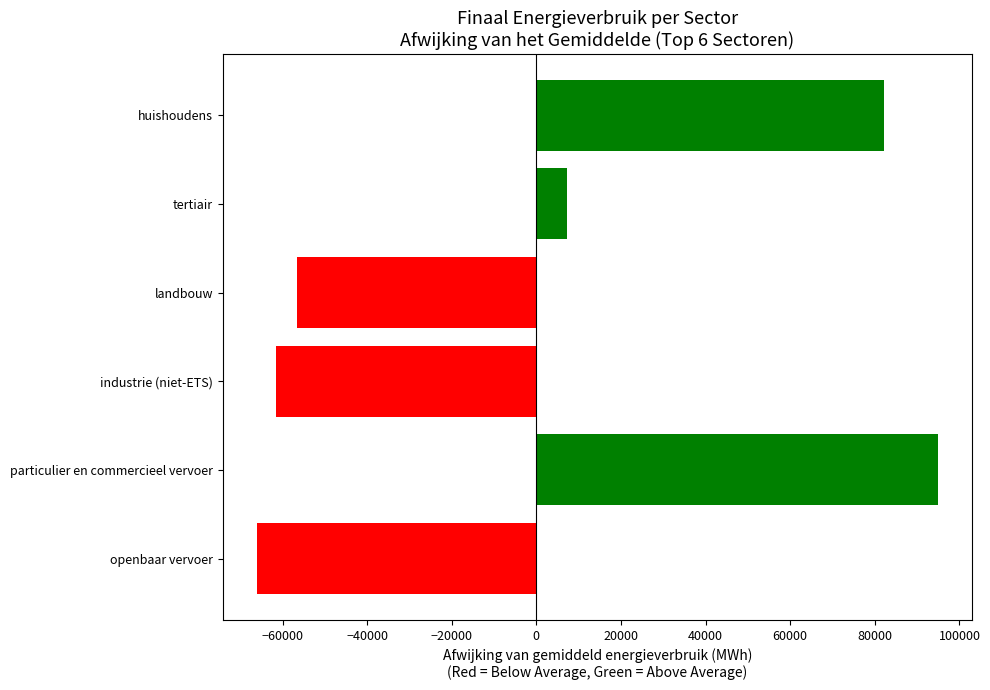

Does the chart contain any negative values?

Yes